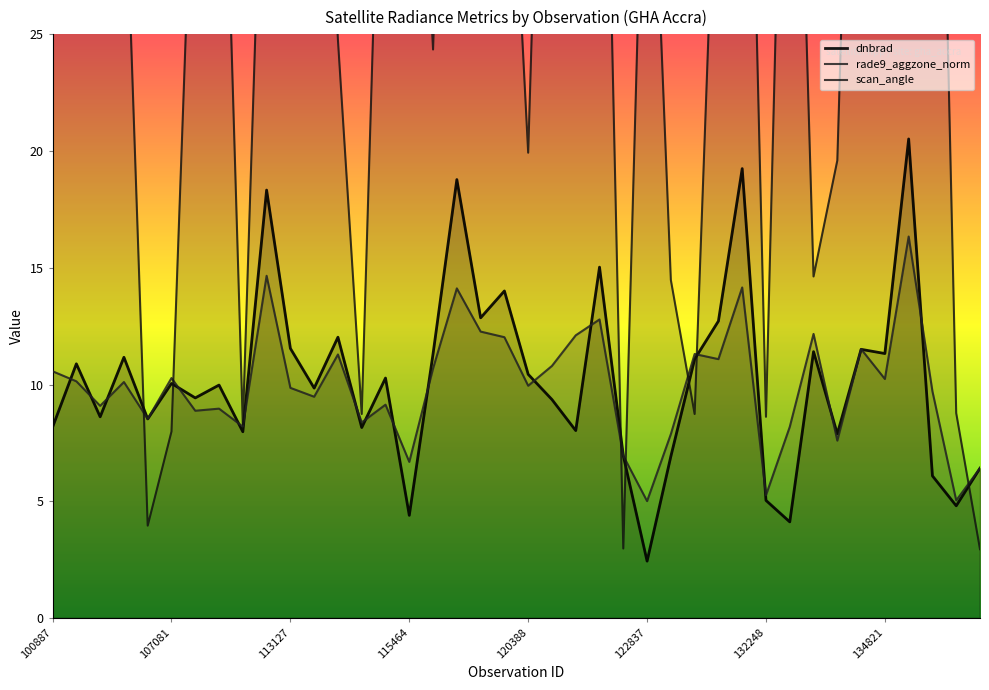

Reading left to right, list all the values displayed in this chart.

dnbrad: 100887=8.2	101013=10.9	102751=8.6	104315=11.2	104431=8.5	107081=10.1	107253=9.4	109184=10.0	109895=8.0	112622=18.3	113127=11.6	113477=9.8	113644=12.0	113817=8.2	115226=10.3	115464=4.4	115591=11.3	3797=18.8	119873=12.9	120041=14.0	120388=10.4	3995=9.4	120740=8.0	121771=15.0	122118=7.0	122837=2.4	123011=6.9	124082=11.1	124261=12.7	129666=19.2	132248=5.0	132798=4.1	134076=11.4	134260=7.9	134626=11.5	134821=11.3	135370=20.5	6551=6.1	138230=4.8	139217=6.4
rade9_aggzone_norm: 100887=10.6	101013=10.1	102751=9.1	104315=10.1	104431=8.5	107081=10.3	107253=8.9	109184=9.0	109895=8.2	112622=14.7	113127=9.9	113477=9.5	113644=11.3	113817=8.4	115226=9.1	115464=6.7	115591=10.7	3797=14.1	119873=12.3	120041=12.0	120388=9.9	3995=10.8	120740=12.1	121771=12.8	122118=7.0	122837=5.0	123011=7.9	124082=11.3	124261=11.1	129666=14.2	132248=5.3	132798=8.2	134076=12.2	134260=7.6	134626=11.5	134821=10.2	135370=16.3	6551=9.7	138230=5.0	139217=6.4
scan_angle: 100887=52.7	101013=40.4	102751=47.0	104315=33.8	104431=4.0	107081=8.0	107253=36.3	109184=42.5	109895=8.3	112622=40.0	113127=42.6	113477=45.2	113644=24.8	113817=8.7	115226=42.9	115464=45.0	115591=24.4	3797=56.0	119873=52.4	120041=39.8	120388=19.9	3995=53.9	120740=54.9	121771=49.2	122118=3.0	122837=39.9	123011=14.5	124082=8.7	124261=36.7	129666=51.0	132248=8.6	132798=49.3	134076=14.6	134260=19.6	134626=53.8	134821=45.2	135370=36.7	6551=53.8	138230=8.8	139217=3.0